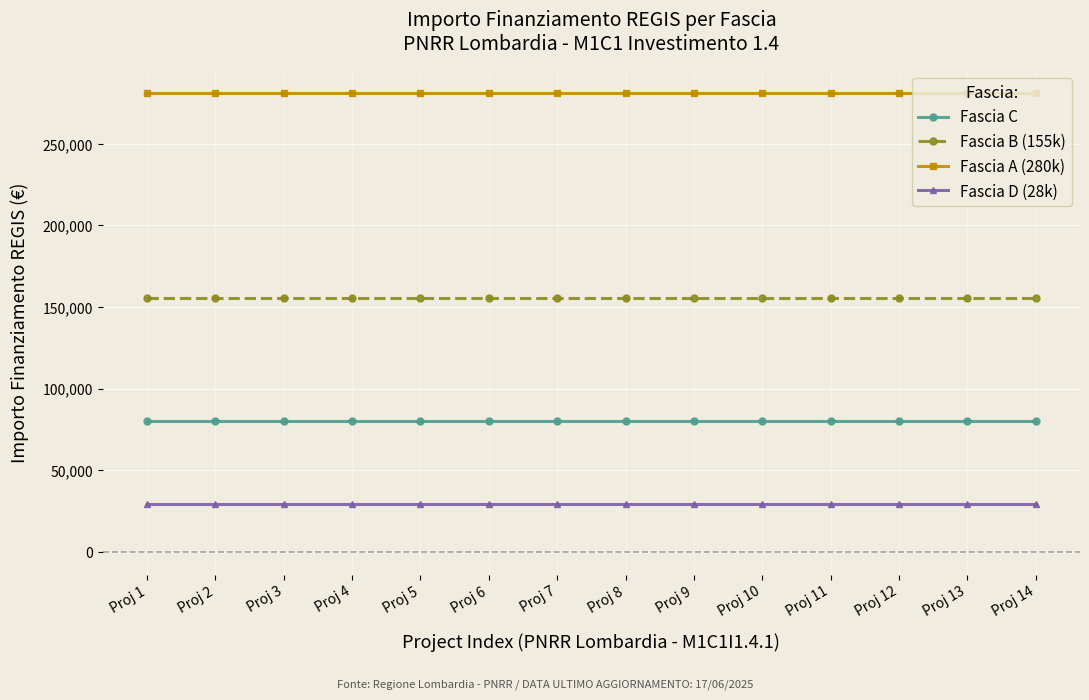

True or false: Fascia D (28k) and Fascia A (280k) intersect in this chart.

False